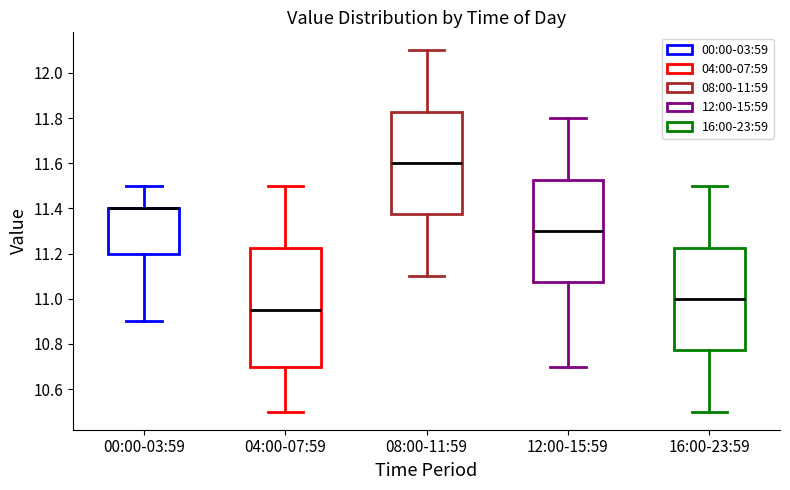

Where does the median line of the box for 08:00-11:59 sit on the y-axis? The values are not printed on the chart, so give them approximately, as read against the axis.

11.60